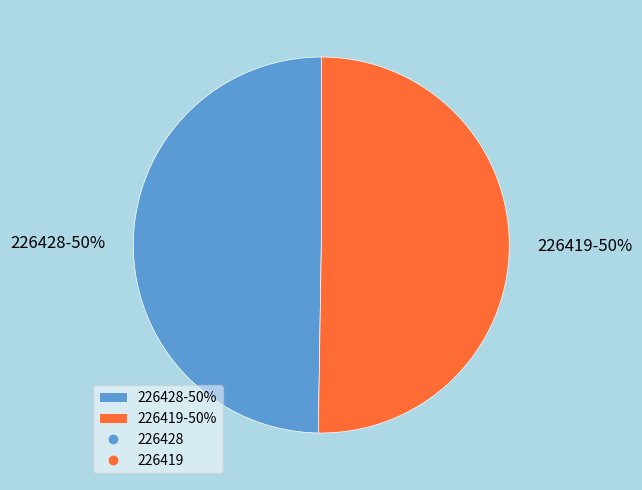

Approximately how many times larger is the value at 226419-50% compared to 226428-50%?

1.0